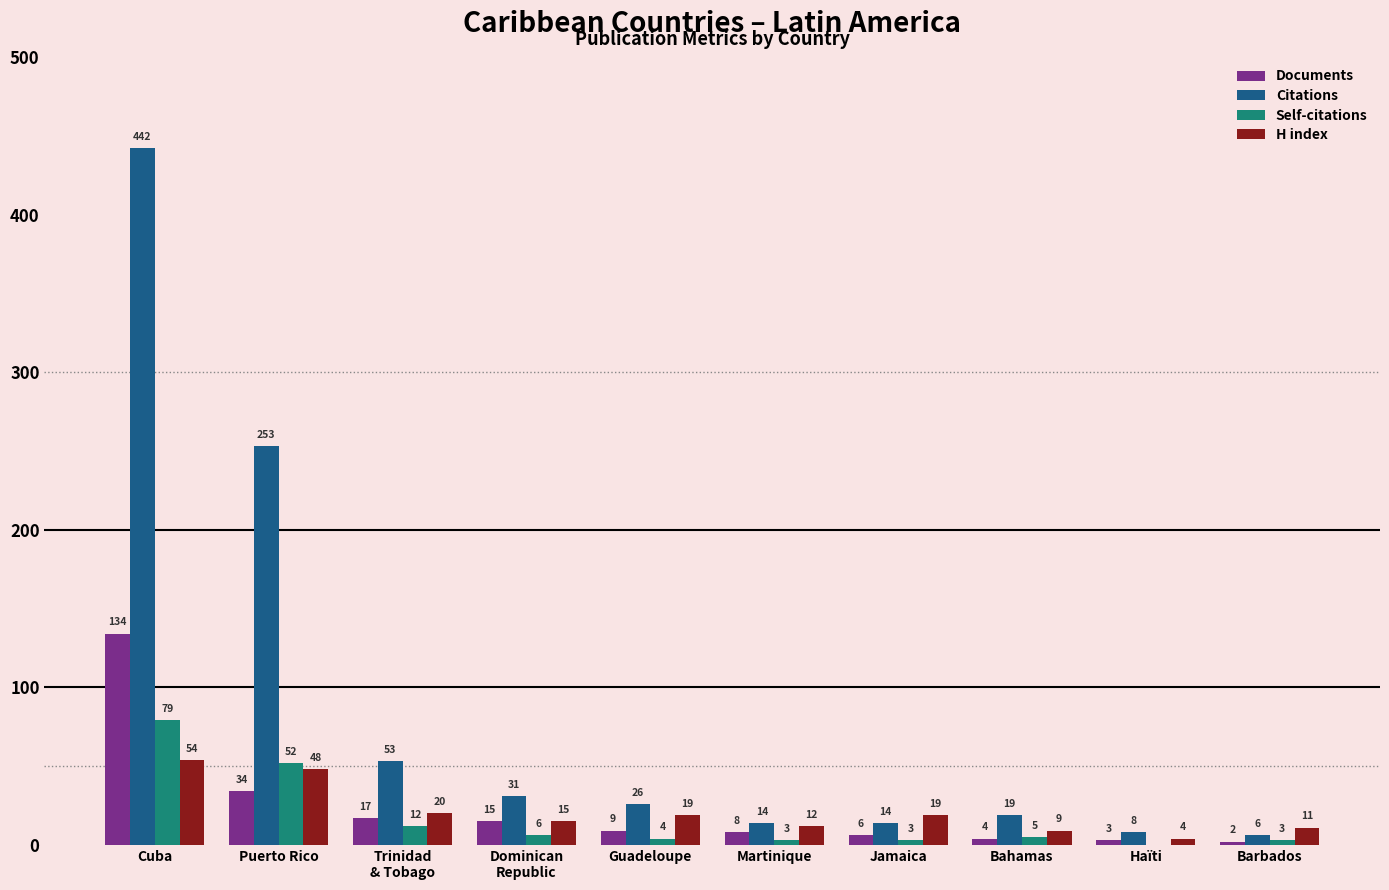

Reading left to right, transcribe all the data shown in this chart.

Documents: 134	34	17	15	9	8	6	4	3	2
Citations: 442	253	53	31	26	14	14	19	8	6
Self-citations: 79	52	12	6	4	3	3	5	0	3
H index: 54	48	20	15	19	12	19	9	4	11